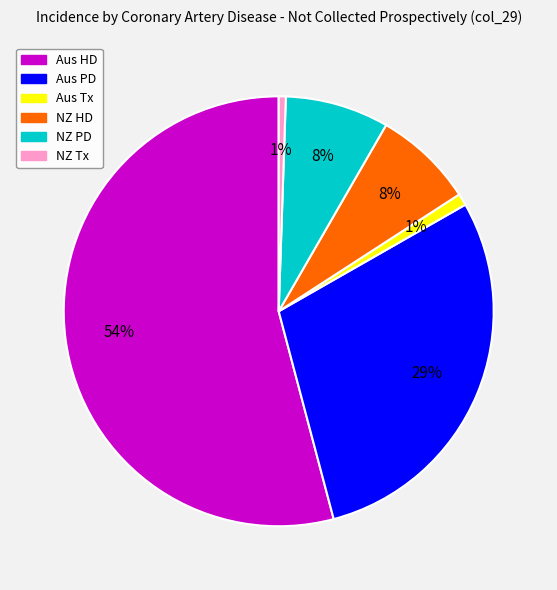

To the nearest percent, what is the average slice percentage?

17%